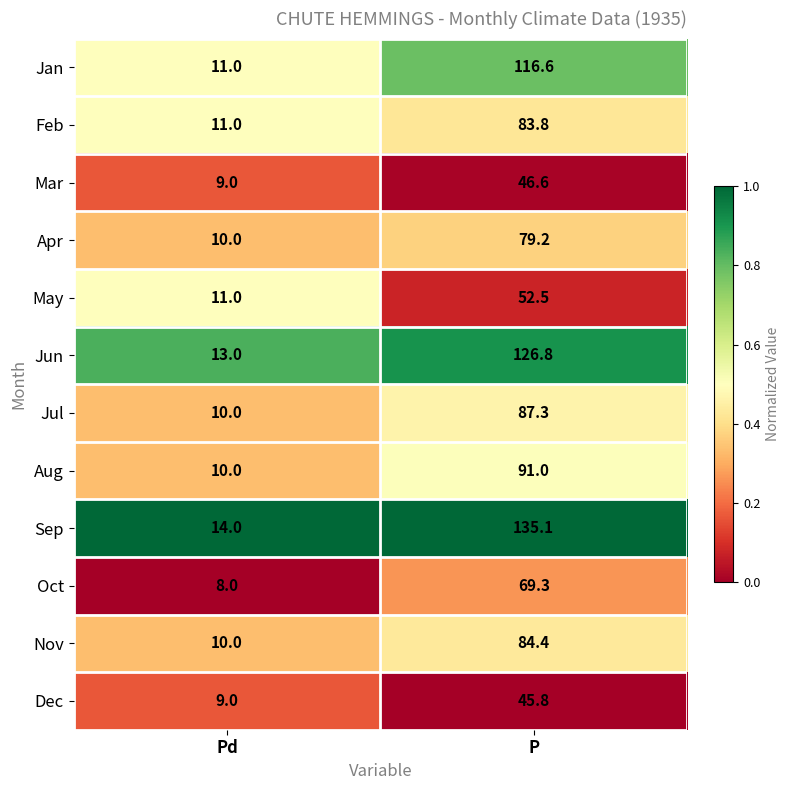

The Mar series shows 46.6 at P. True or false?

True